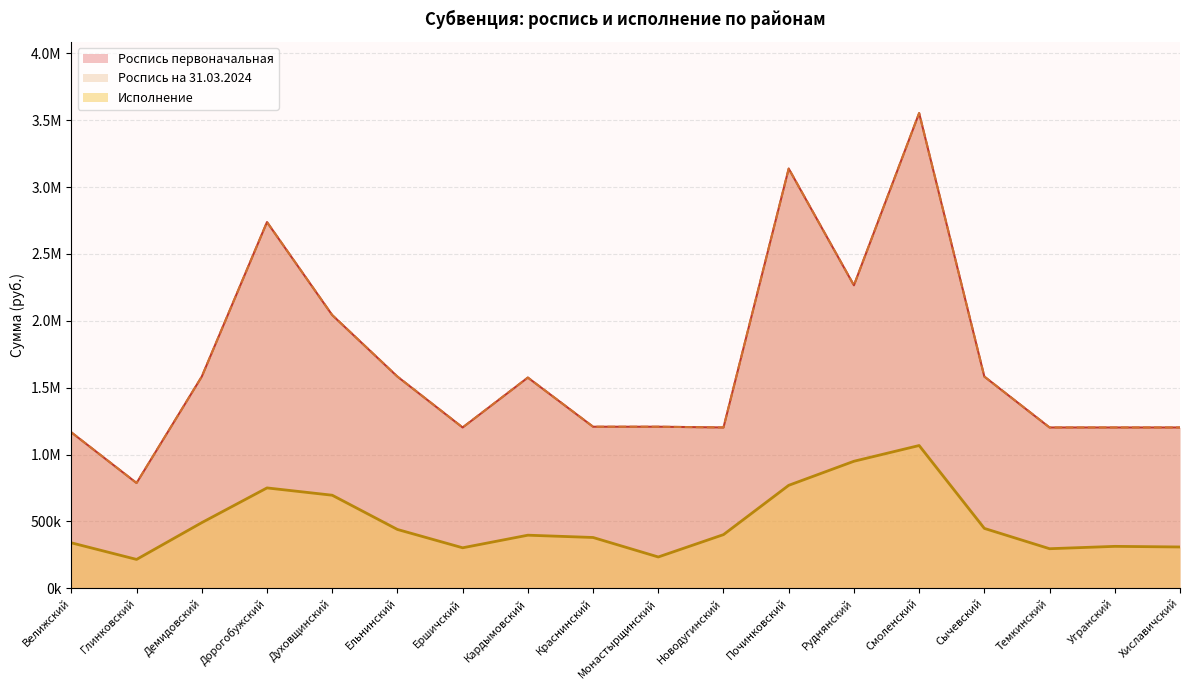

The value of Роспись первоначальная at Глинковский is 1046868.3. True or false?

False